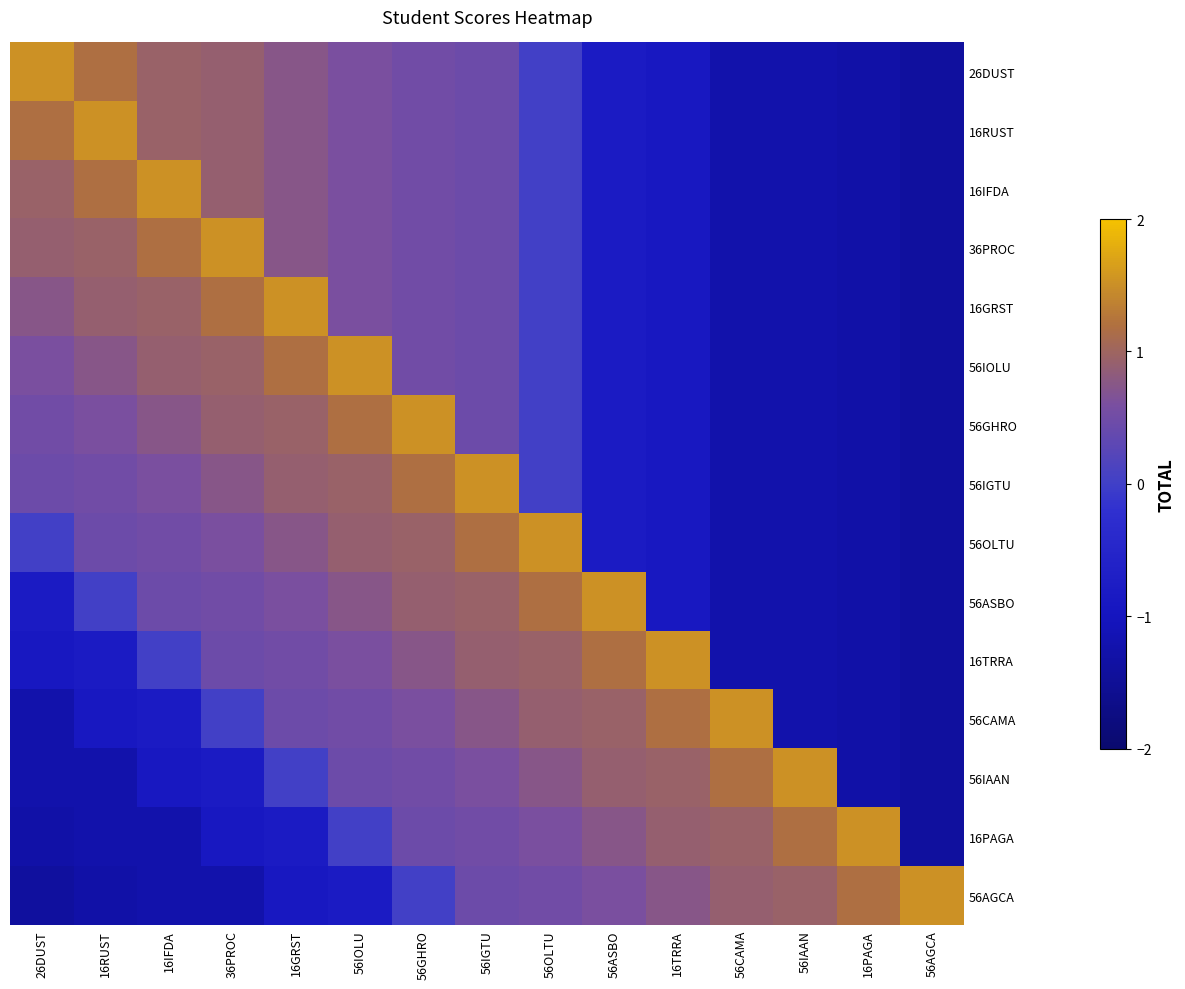

At 56ASBO, list the series in order from largest to smallest.

56ASBO, 16TRRA, 56CAMA, 56IAAN, 16PAGA, 56AGCA, 26DUST, 16RUST, 16IFDA, 36PROC, 16GRST, 56IOLU, 56GHRO, 56IGTU, 56OLTU